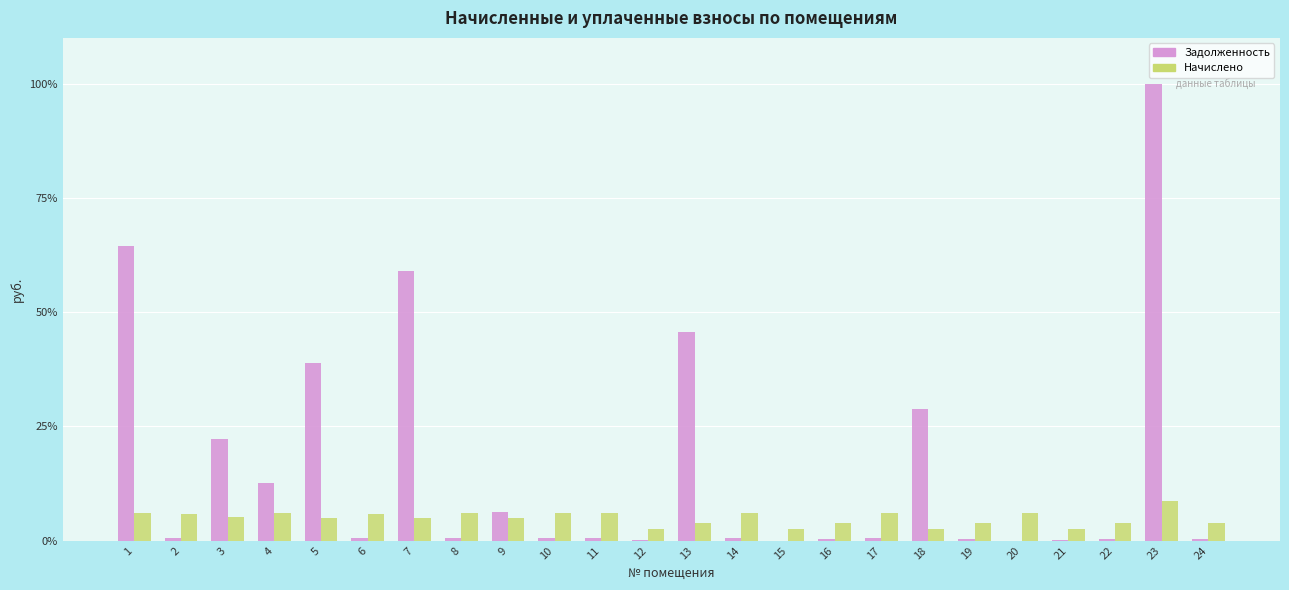

Does the chart contain stacked bars?

No